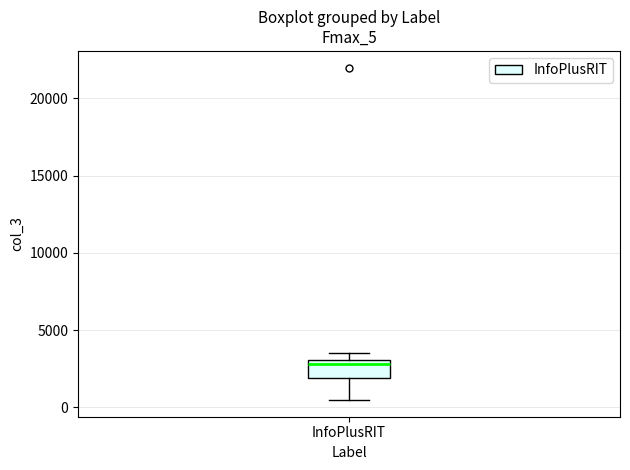

Where is the upper edge of the box for InfoPlusRIT on the y-axis? The values are not printed on the chart, so give them approximately, as read against the axis.

3000